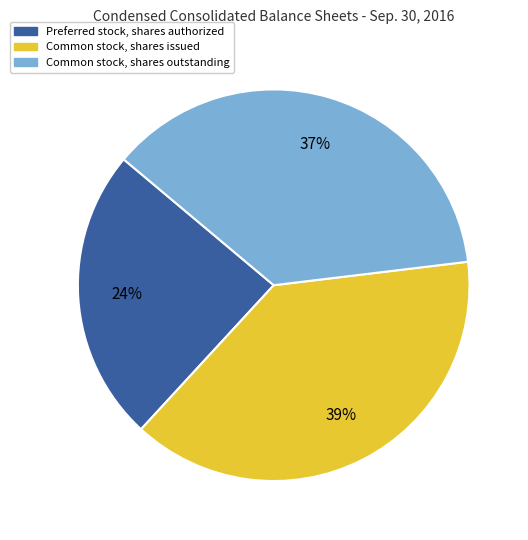

Does any single category account for the majority?

No